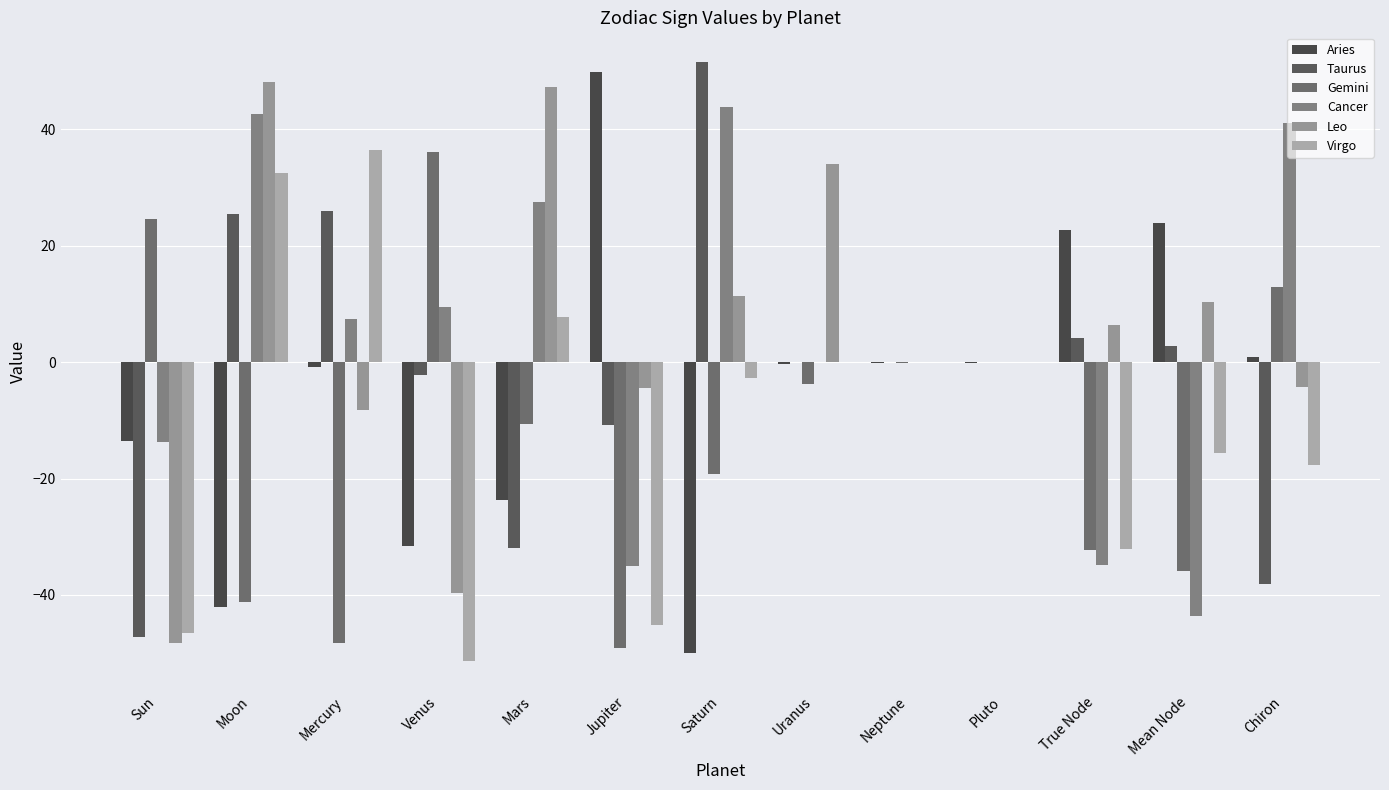

How many series are shown in this chart?

6